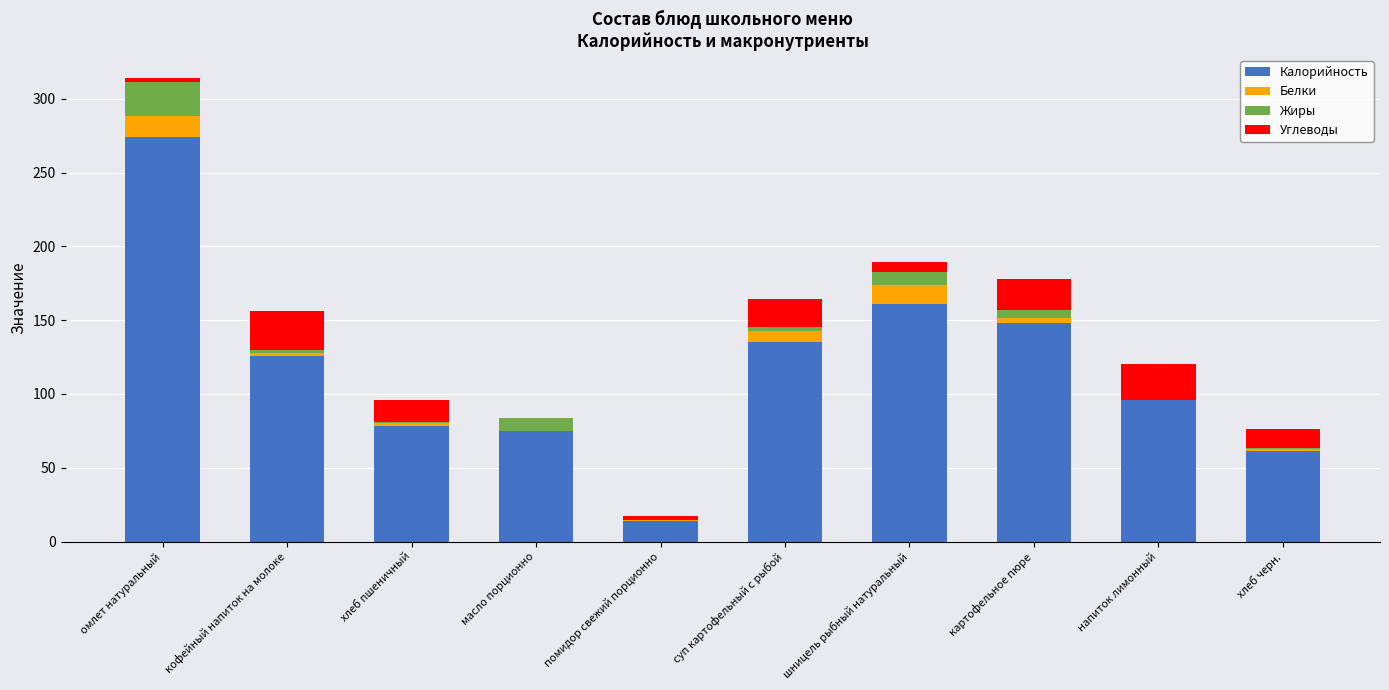

At which category is the sum across all series the highest?

омлет натуральный